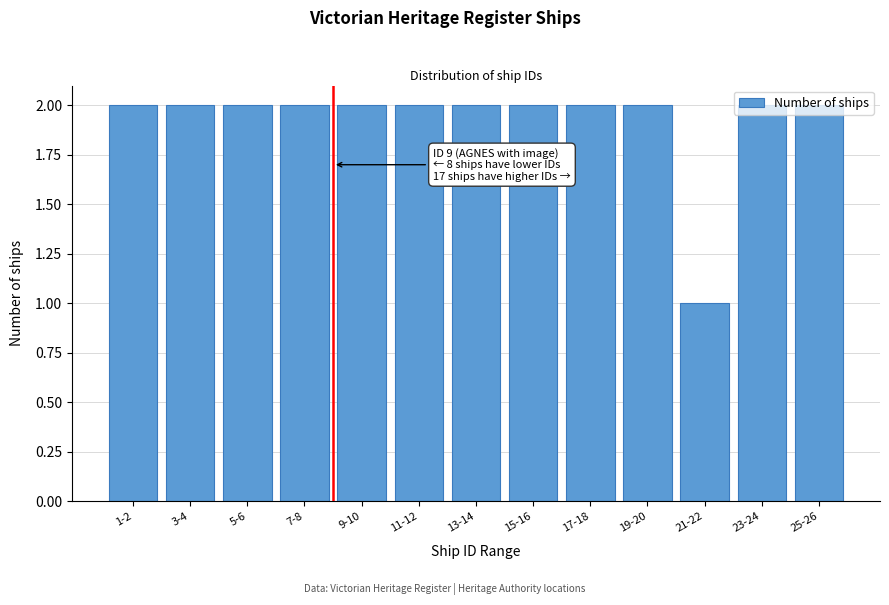

Which label corresponds to the smallest value in the chart?

21-22